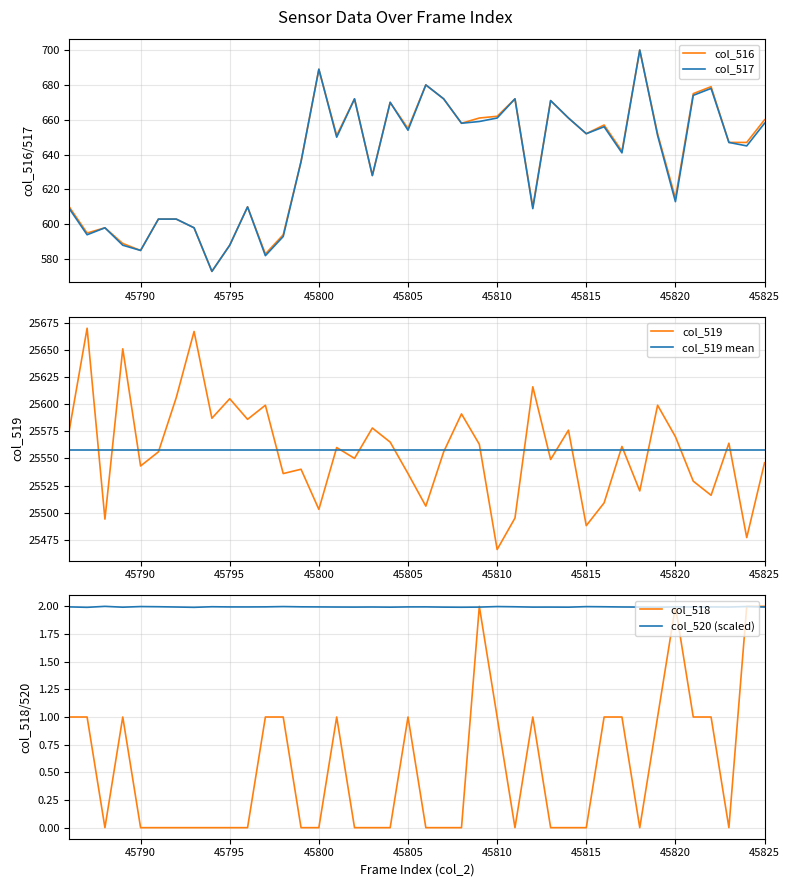

What is the value of the col_516 point at the 24th from the left?

661.0